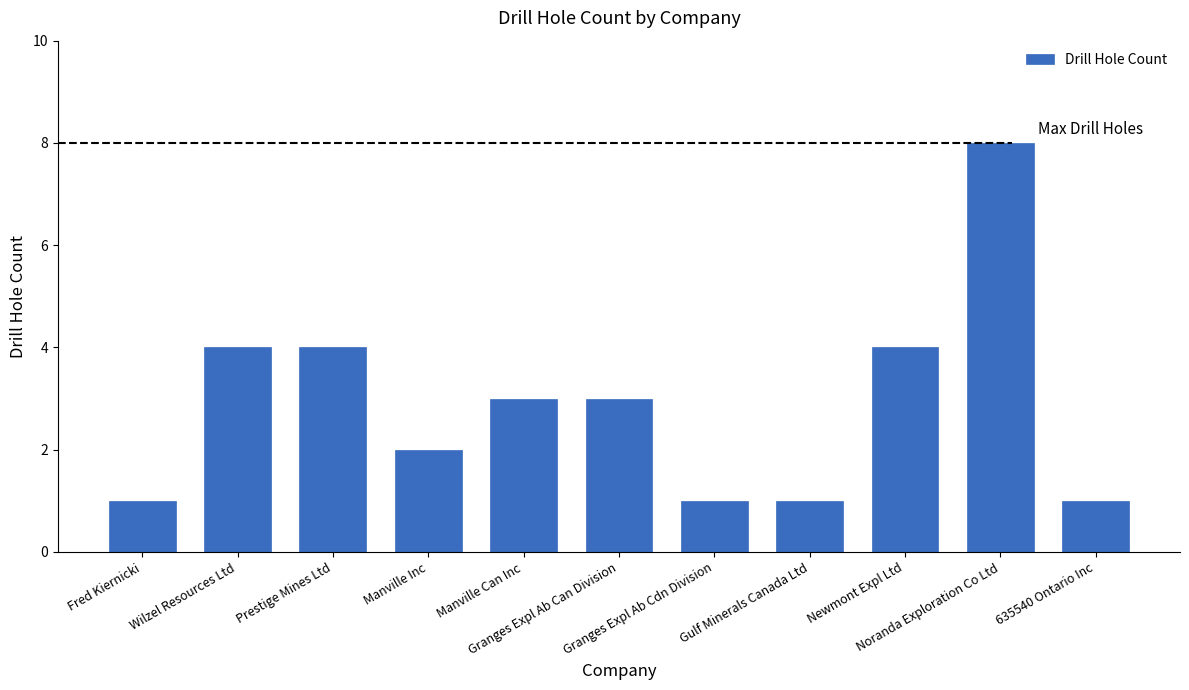

What is the smallest value displayed?

1